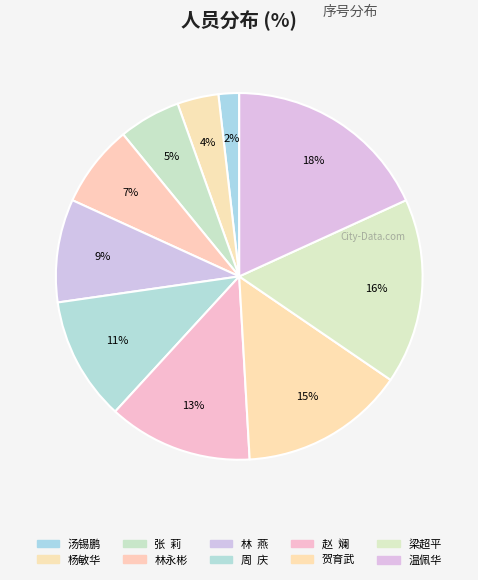

How much of the chart is everything except 温佩华?

81.8%